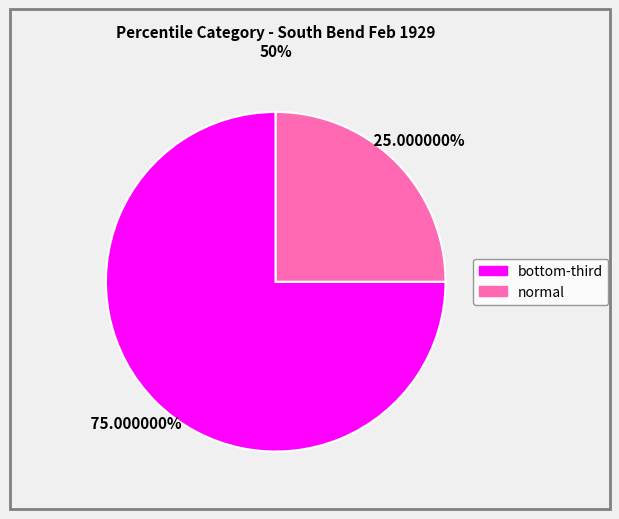

What percentage is NOT represented by normal?

75.0%